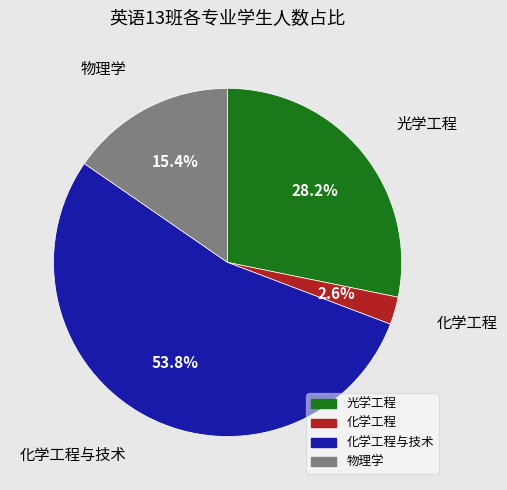

Does any single category account for the majority?

Yes